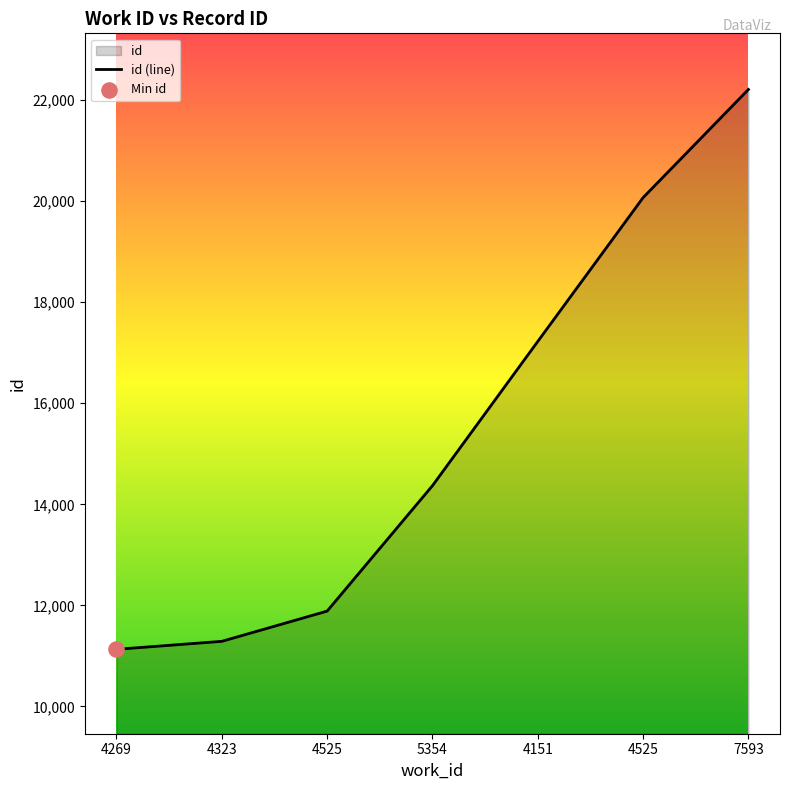

Between 4151 and 7593, which is larger?

7593